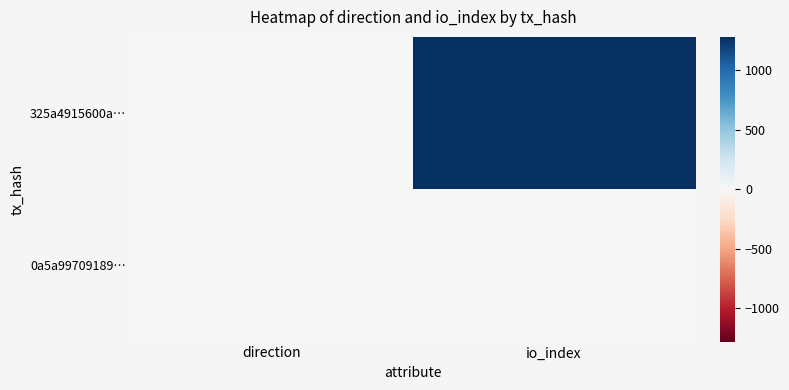

Which series changed the most between direction and io_index?

325a4915600a…